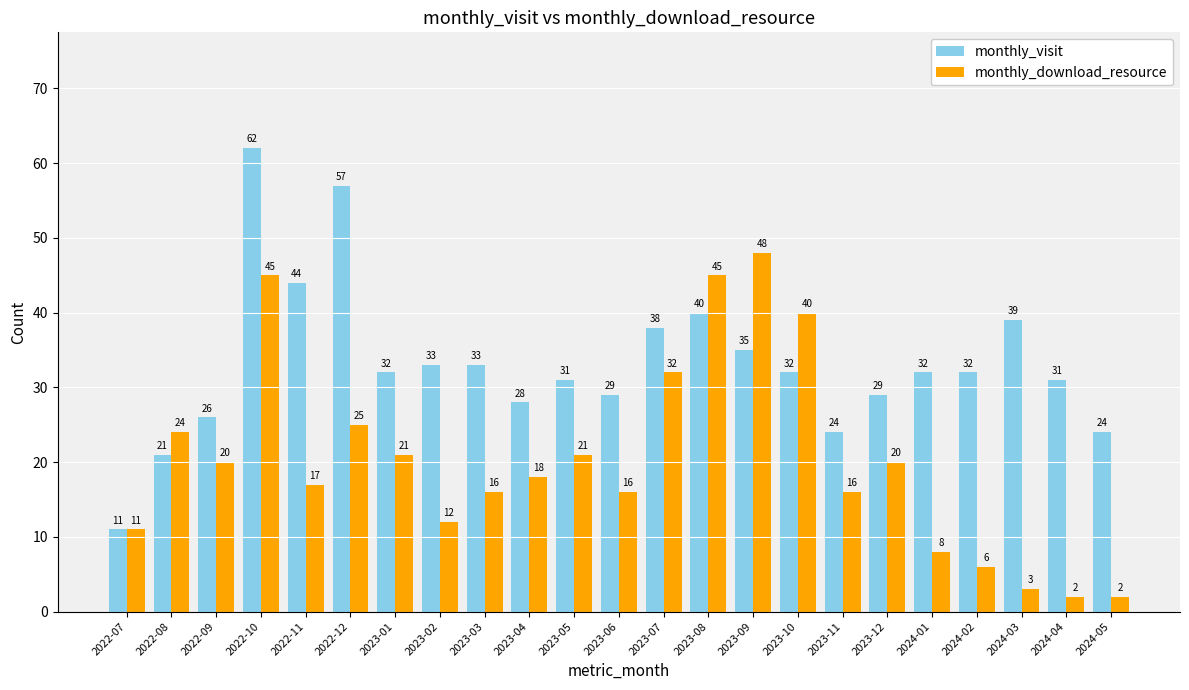

What position from the left is 2022-07?

1